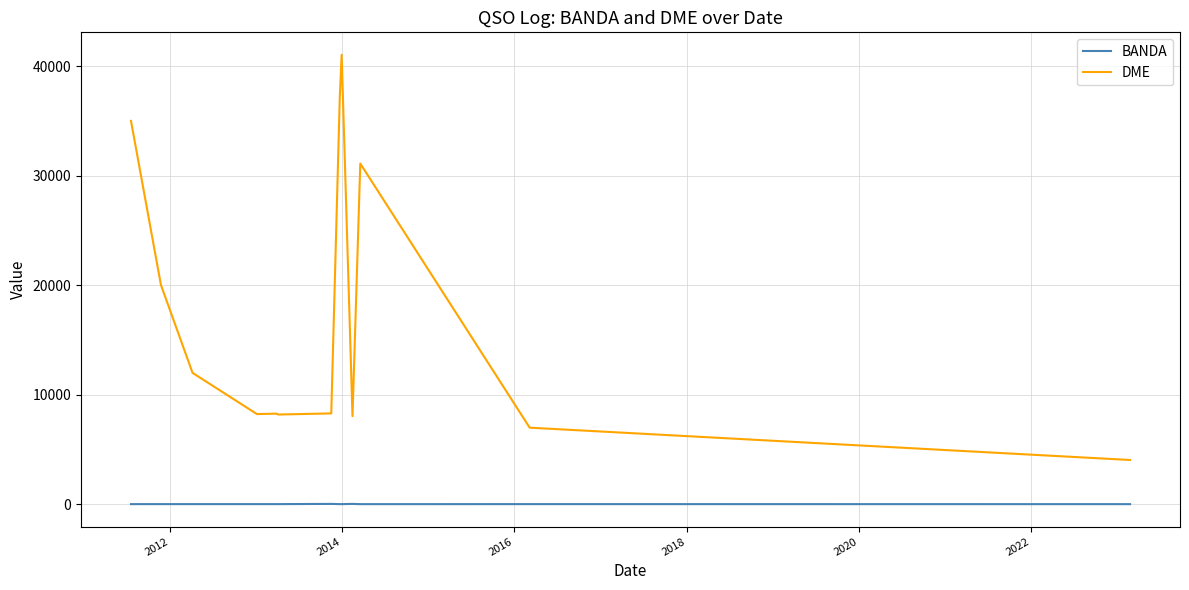

True or false: DME and BANDA cross at least once.

False